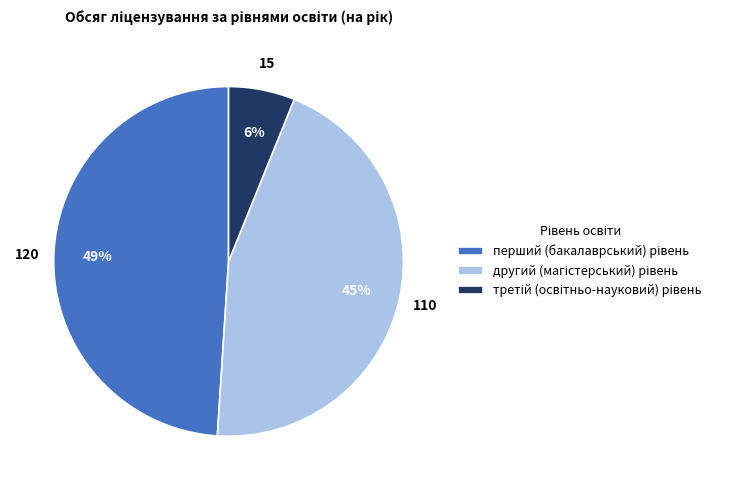

Is there any slice that represents more than half of the pie?

No